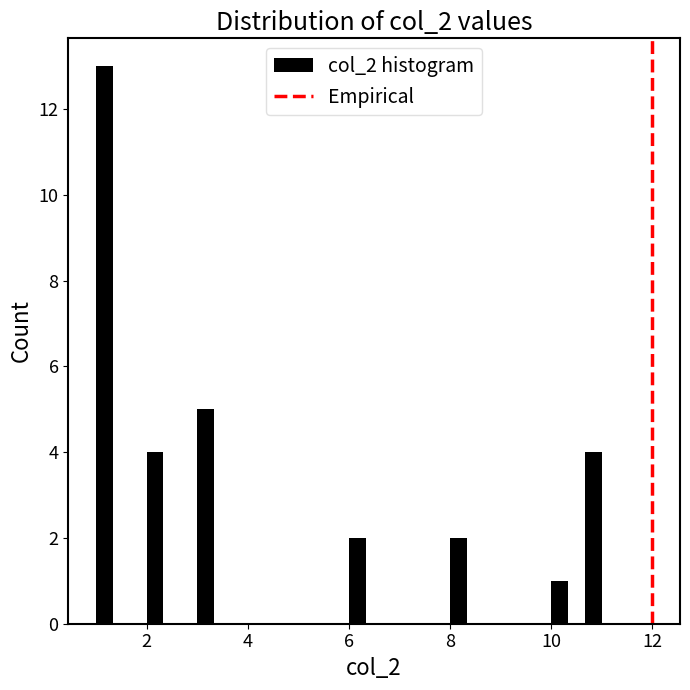

Around what value on the x-axis is the tallest bar? Give the approximate position of its centre, as read against the axis.

1.2